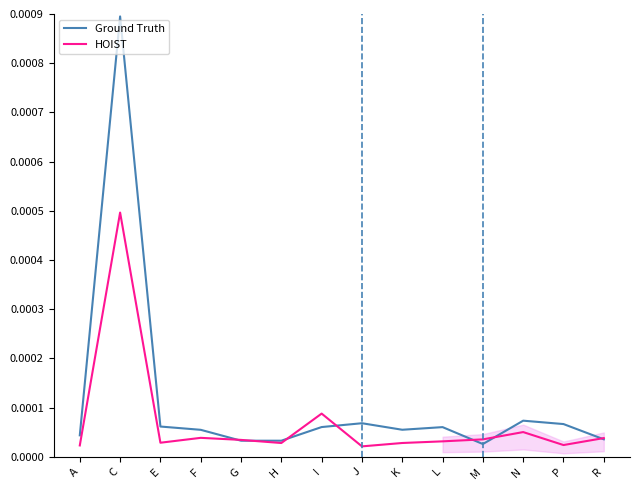

List the series in order of their overall mean, highest first.

Ground Truth, HOIST